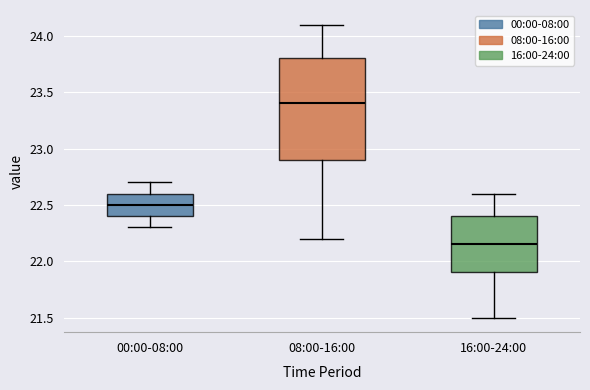

Reading left to right, transcribe this box plot: for each box, give where its median line is, the range the box spans, and where its two whiskers end, as read against the y-axis. The values are not printed on the chart, so give them approximately, as read against the axis.

00:00-08:00: median 22.50, box 22.40 to 22.60, whiskers 22.30 to 22.70
08:00-16:00: median 23.40, box 22.90 to 23.80, whiskers 22.20 to 24.10
16:00-24:00: median 22.15, box 21.90 to 22.40, whiskers 21.50 to 22.60